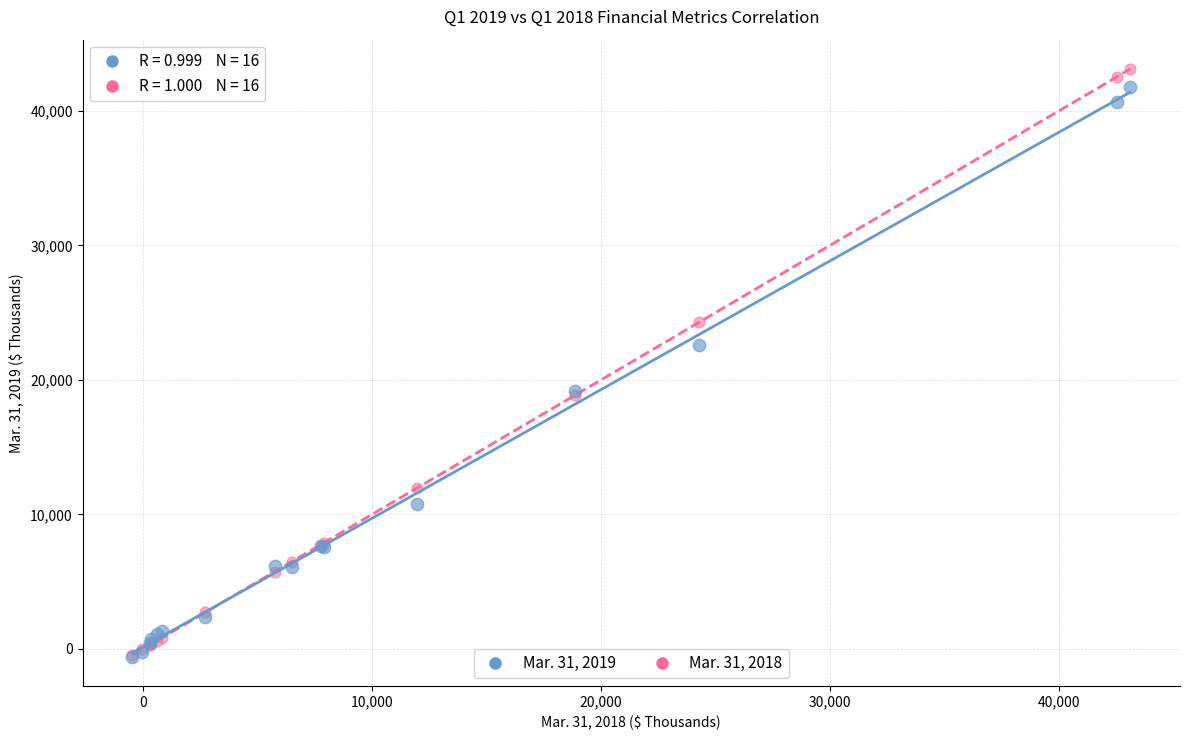

What are all the series names shown in the legend?

Mar. 31, 2019, Mar. 31, 2018